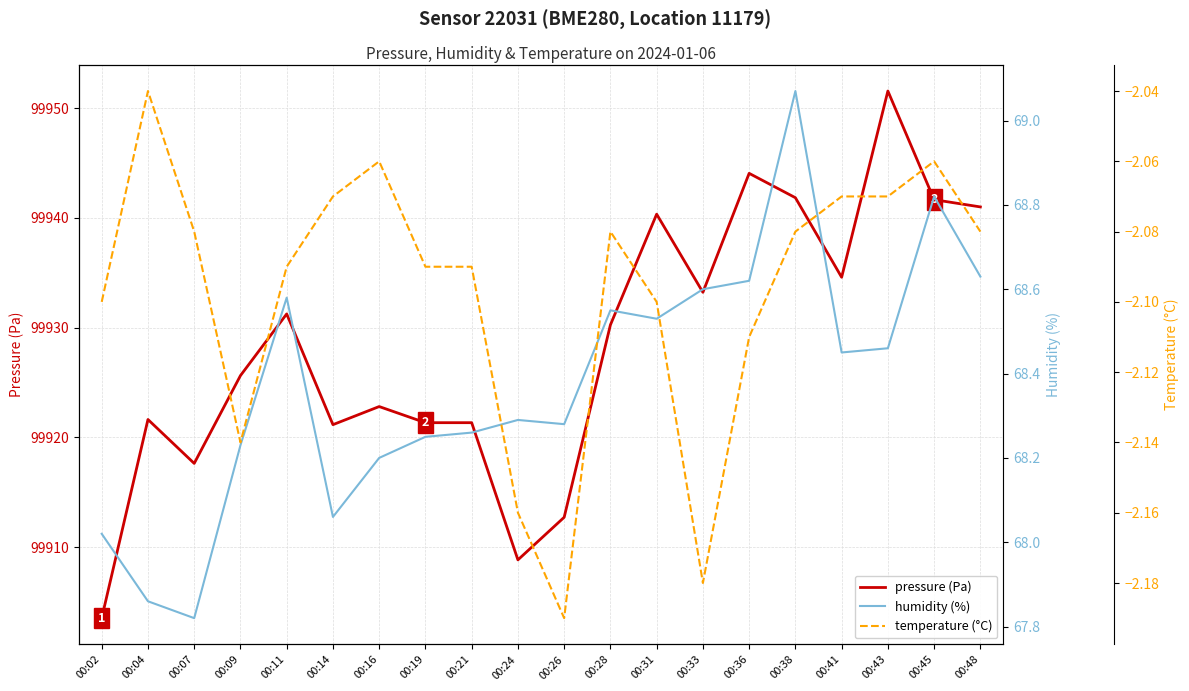

What are all the series names shown in the legend?

pressure (Pa), humidity (%), temperature (°C)